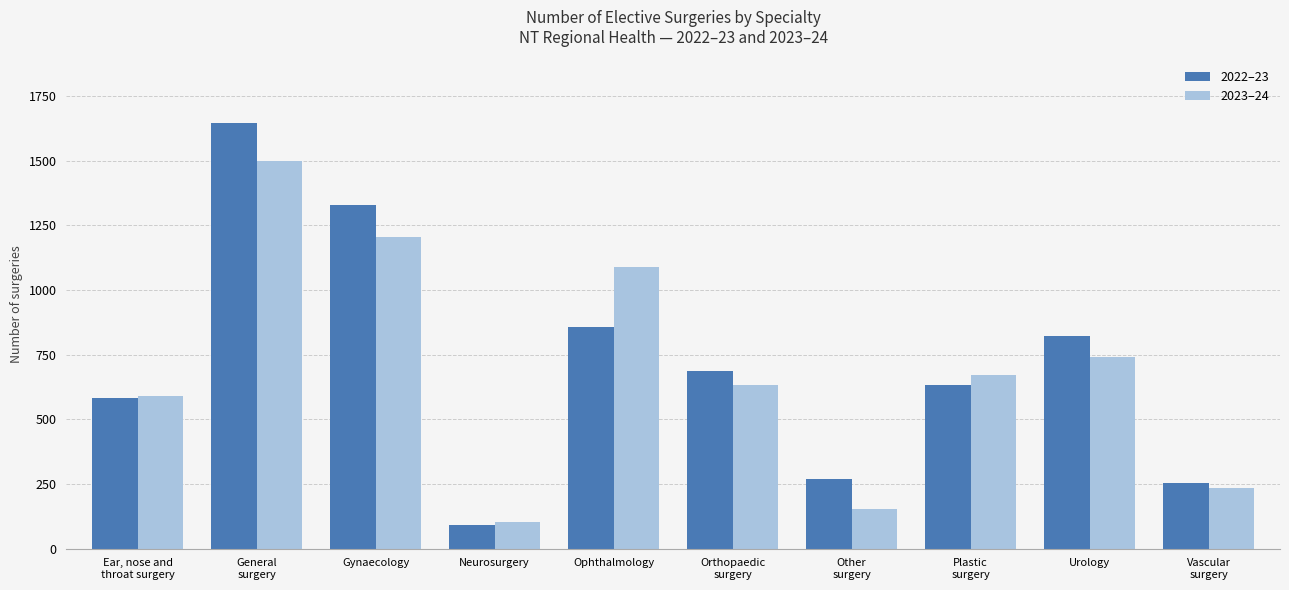

How many groups of bars are there?

10